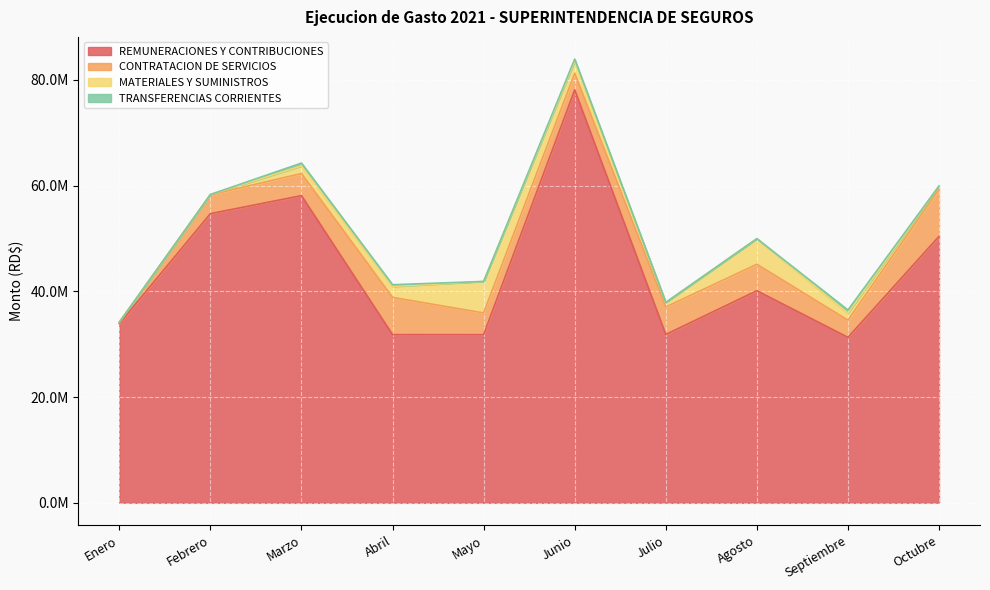

True or false: MATERIALES Y SUMINISTROS has a value of 546474.7 at Junio.

False